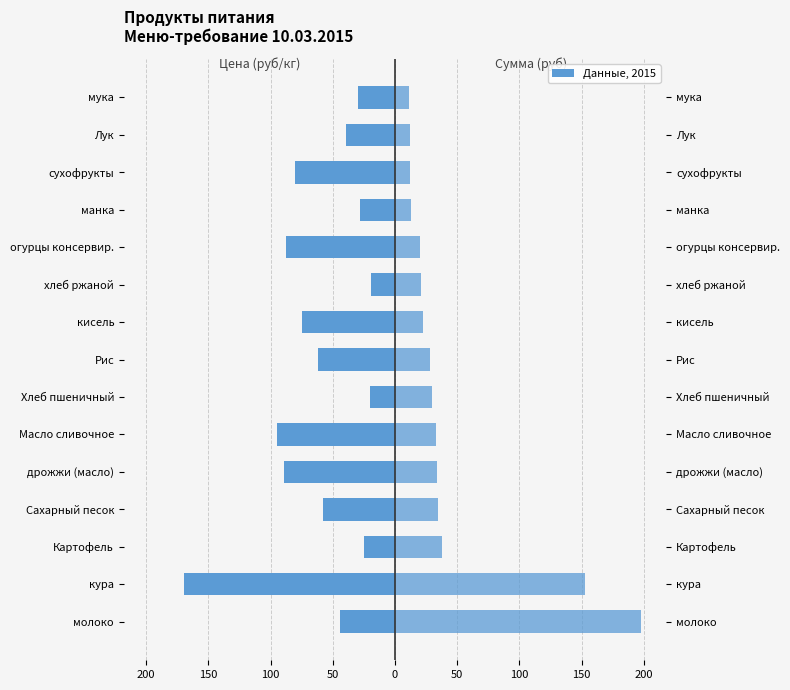

Are the bars horizontal?

Yes